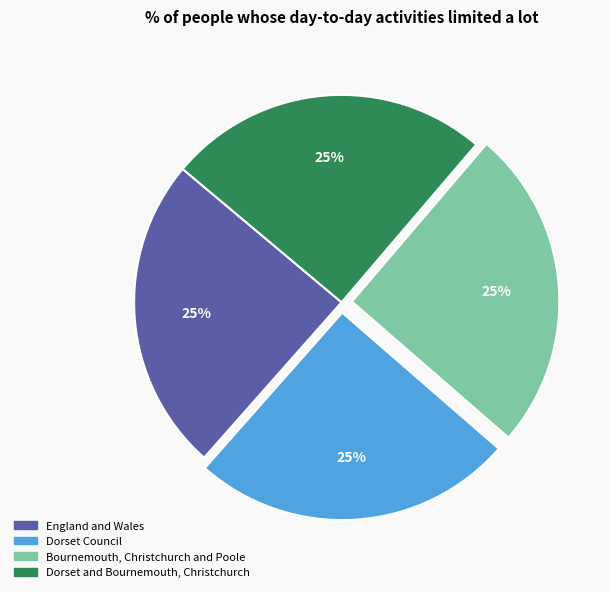

Does Dorset and Bournemouth, Christchurch account for over 50% of the chart?

No